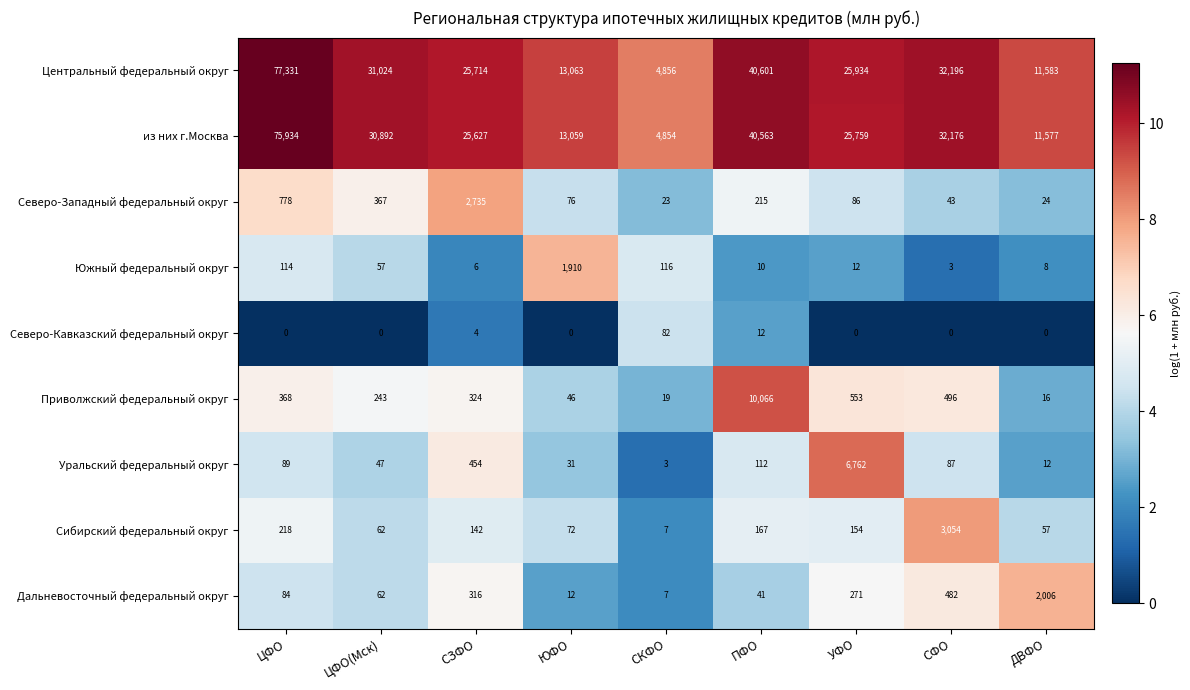

Between СКФО and ПФО, which series saw the biggest shift?

Центральный федеральный округ